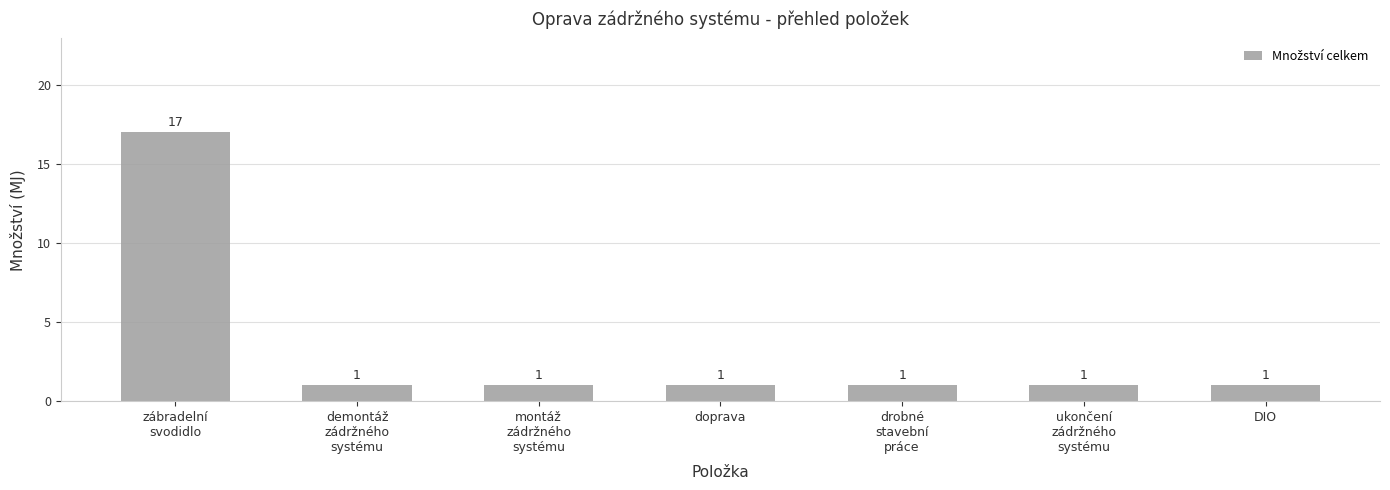

The chart shows a value of 1 at drobné
stavební
práce. True or false?

True